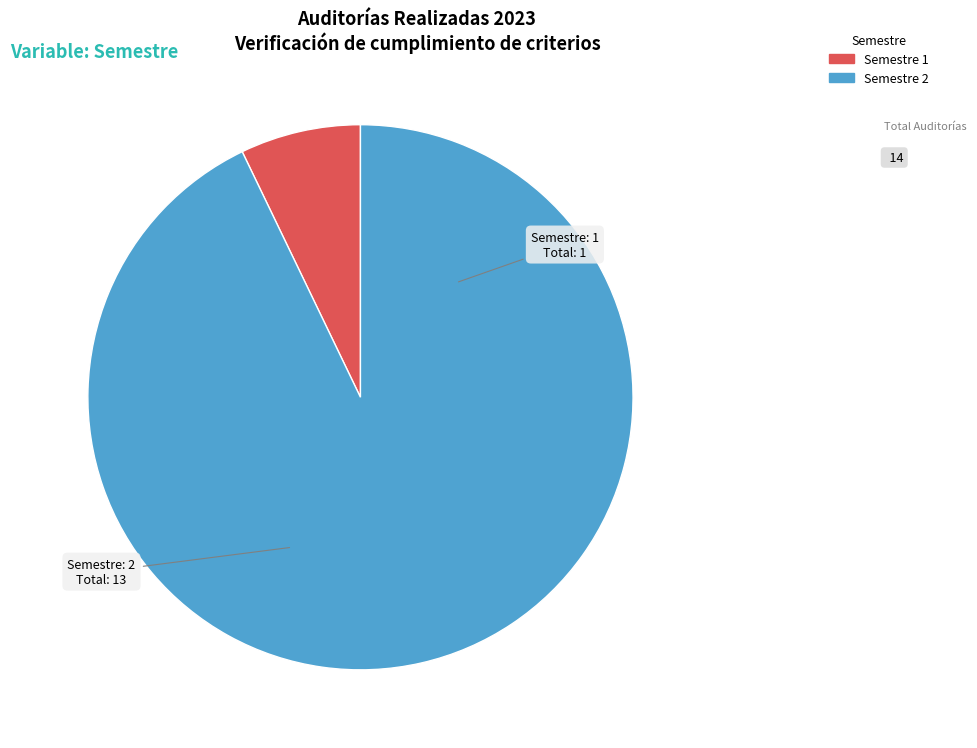

Does Semestre 2 account for over 50% of the chart?

Yes